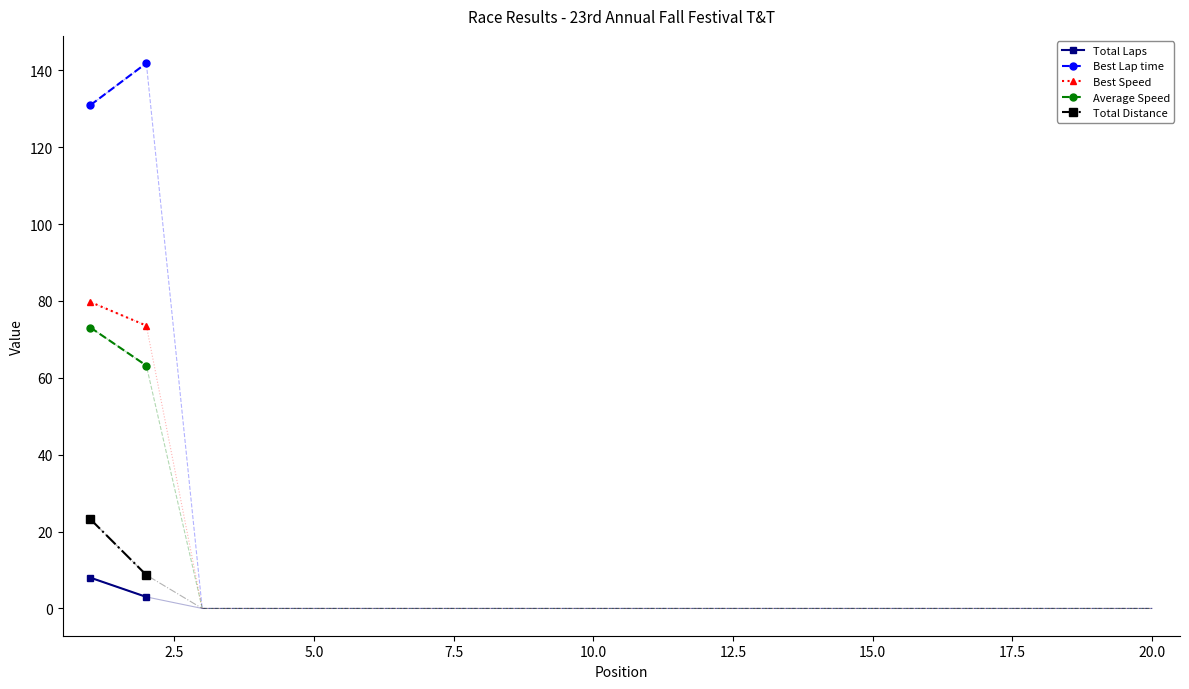

Reading right to left, extract all data points from this chart.

Total Laps: 3.0	8.0
Best Lap time: 141.9	131.0
Best Speed: 73.6	79.7
Average Speed: 63.2	73.1
Total Distance: 8.7	23.2